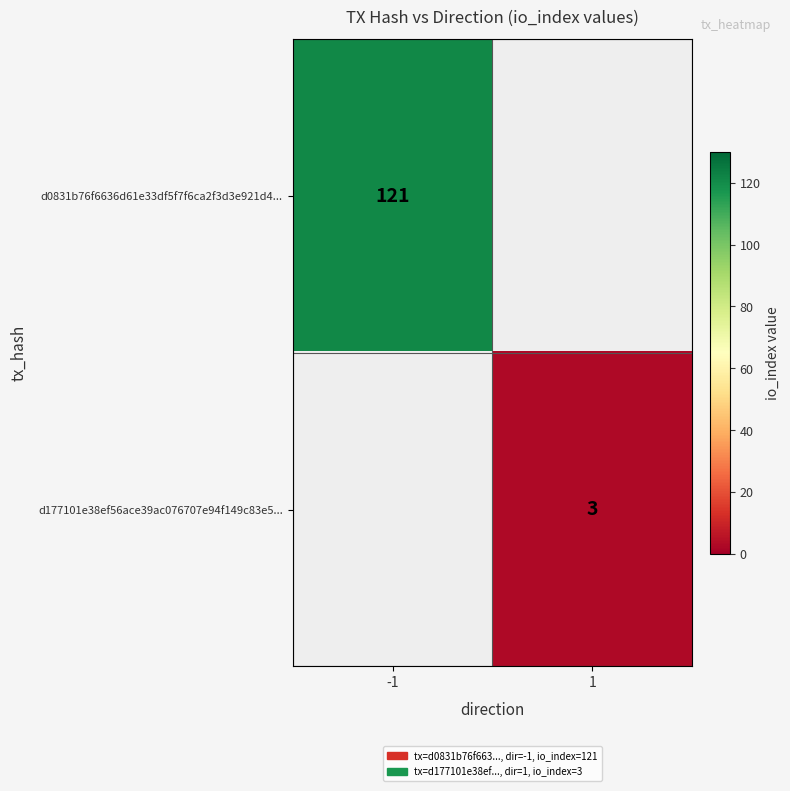

True or false: d177101e38ef56ace39ac076707e94f149c83e5... has a value of 5 at 1.

False